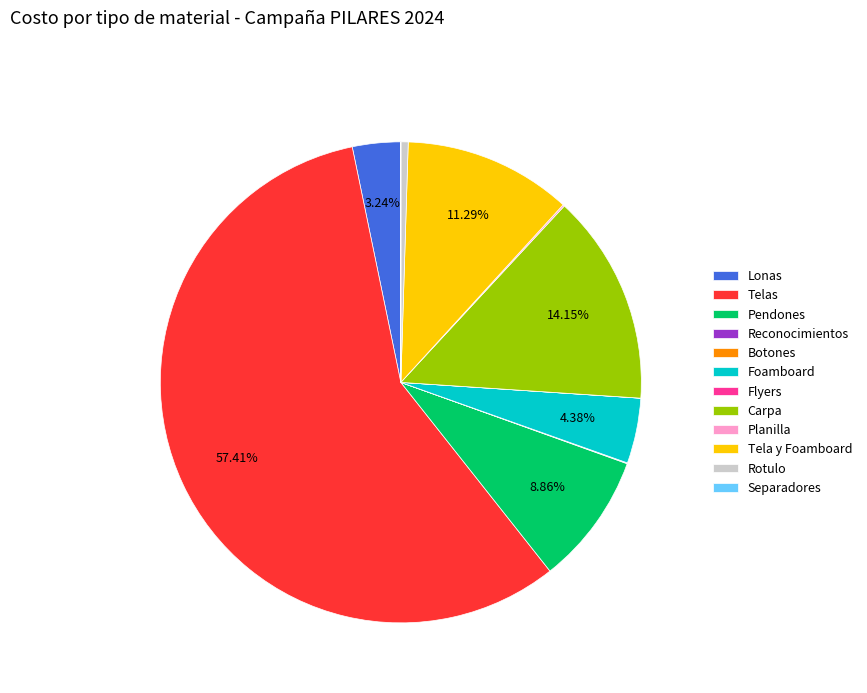

Is the sum of Pendones and Rotulo greater than half?

No